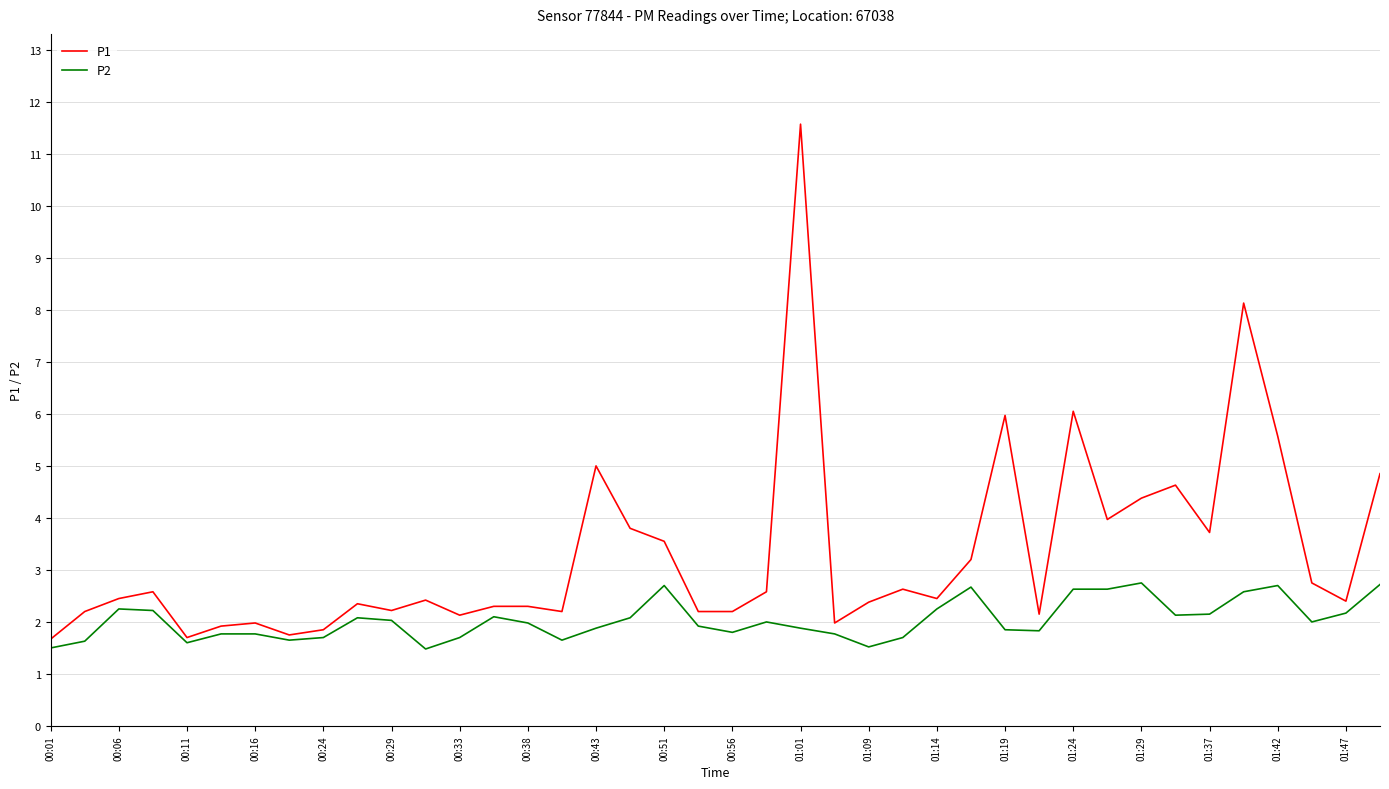

Which series has the widest spread of values?

P1